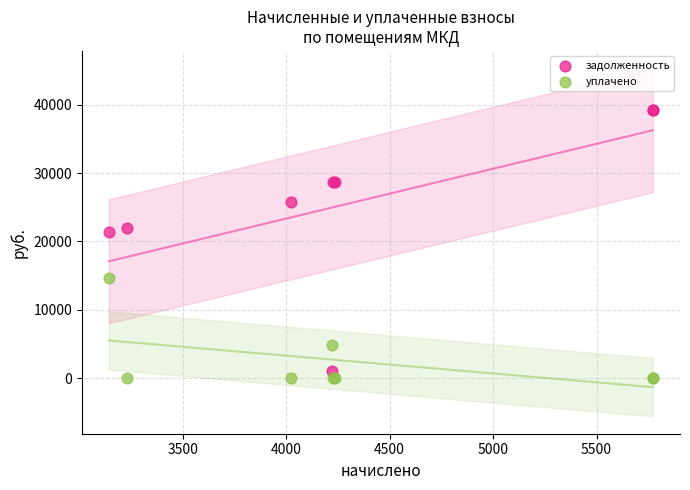

Which series reaches the maximum Y coordinate?

задолженность